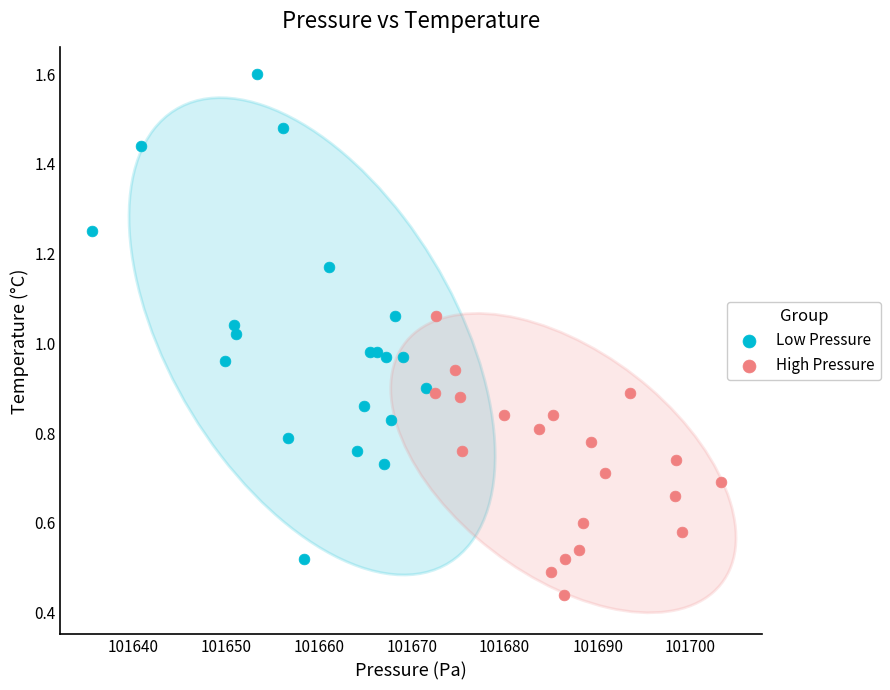

Which series reaches the maximum Y coordinate?

Low Pressure